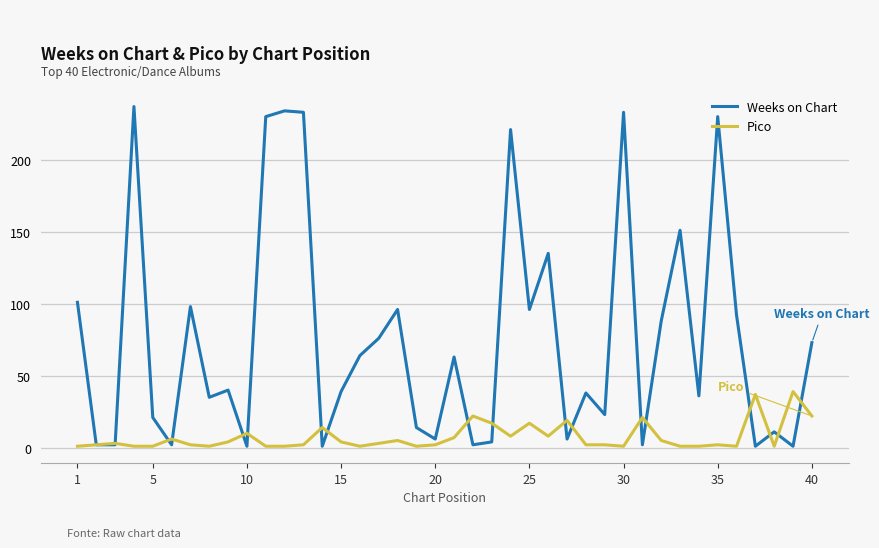

List the series in order of their overall mean, highest first.

Weeks on Chart, Pico